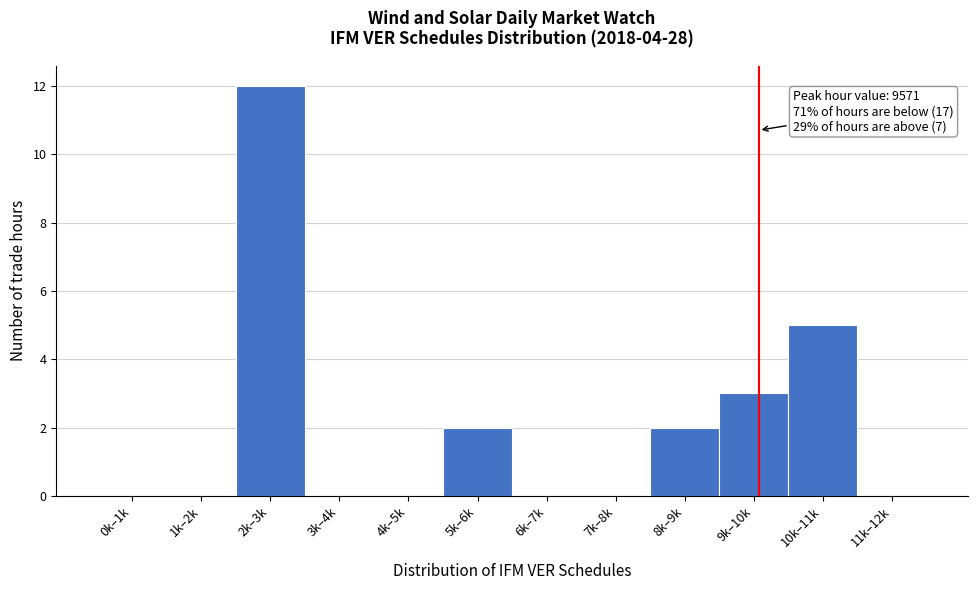

Reading right to left, what are all the values shown in this chart?

11k–12k=0	10k–11k=5	9k–10k=3	8k–9k=2	7k–8k=0	6k–7k=0	5k–6k=2	4k–5k=0	3k–4k=0	2k–3k=12	1k–2k=0	0k–1k=0